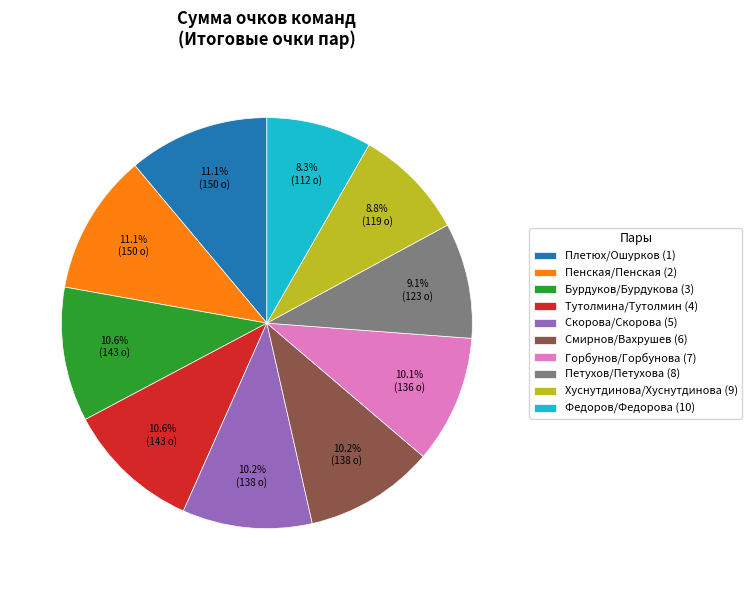

To the nearest percent, what is the difference between the Плетюх/Ошурков (1) and Хуснутдинова/Хуснутдинова (9) slice percentages?

2%